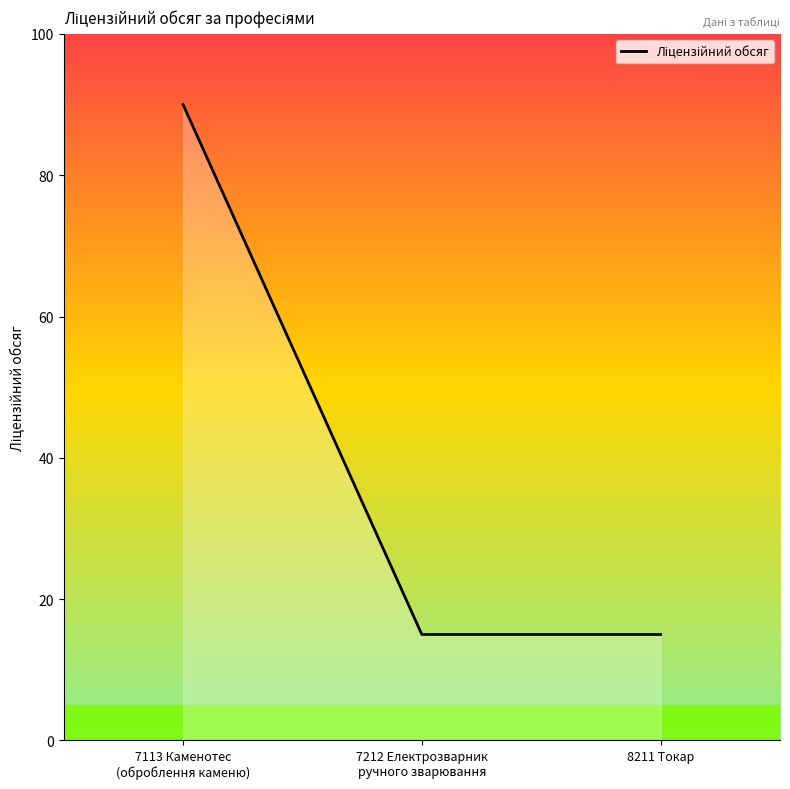

Does the chart display data point markers on the line(s)?

No